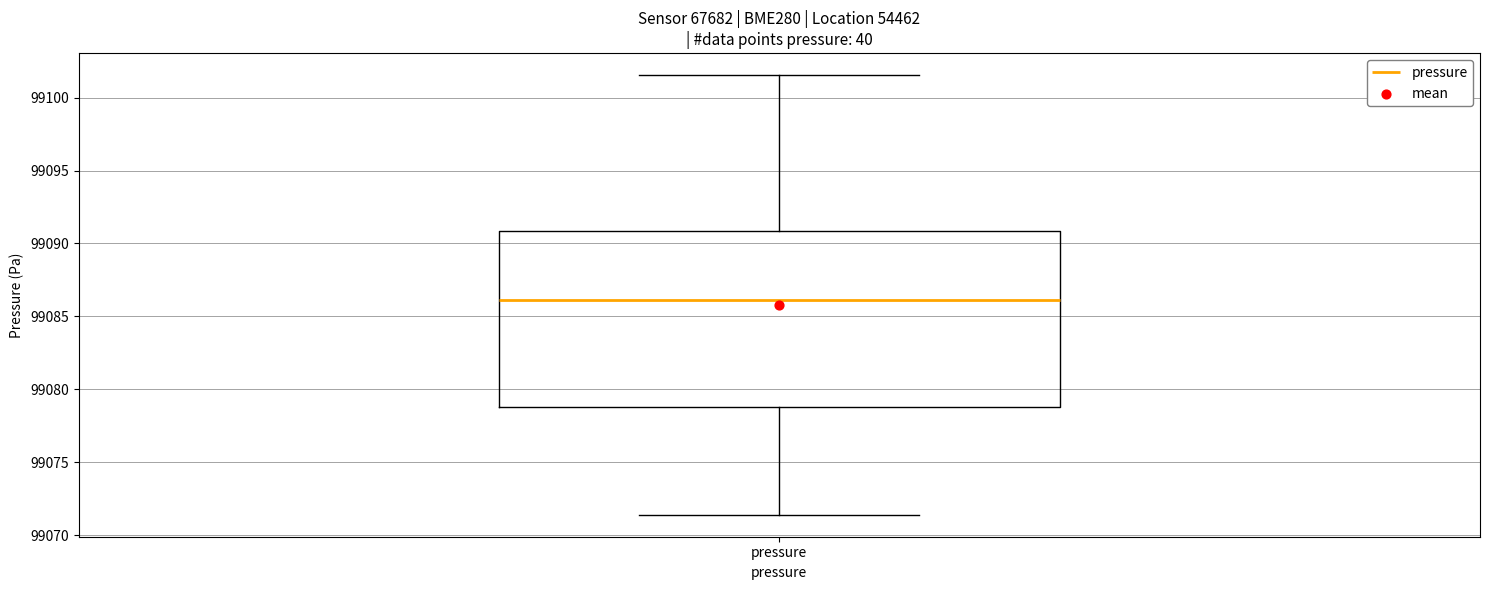

Read this box plot against the y-axis: the position of the median line, the range covered by the box, and the ends of both whiskers. The values are not printed on the chart, so give them approximately, as read against the axis.

median 99086.0, box 99079.0 to 99091.0, whiskers 99071.5 to 99101.5